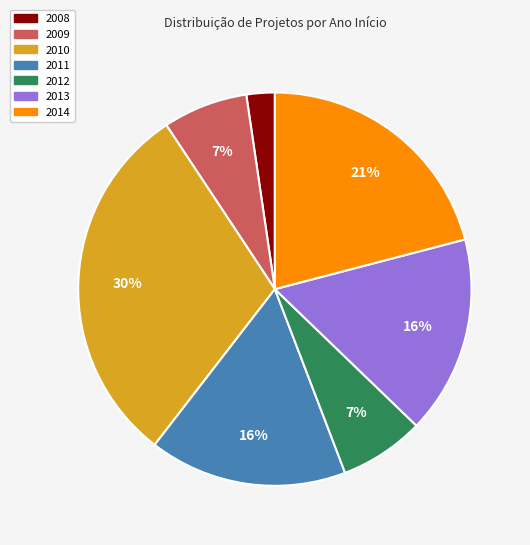

Which has a higher value, 2010 or 2013?

2010